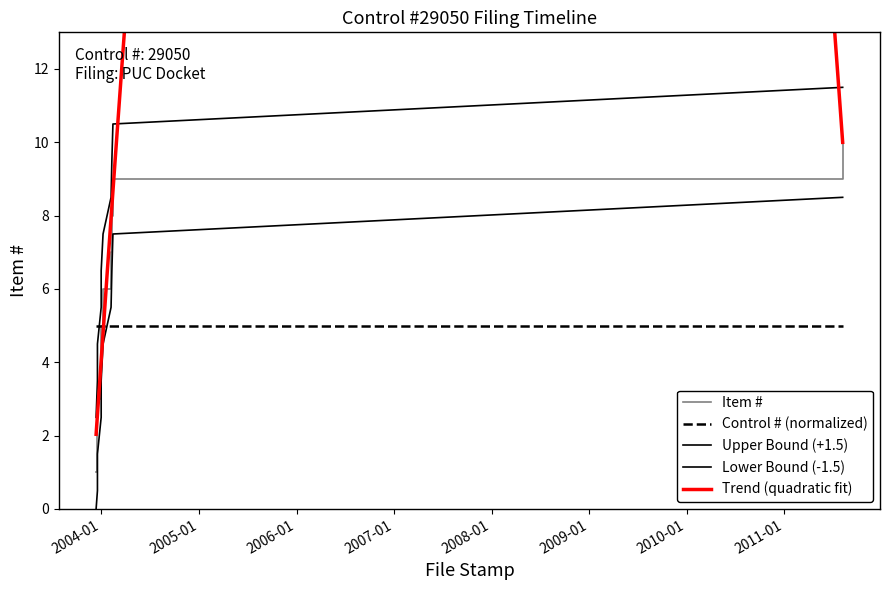

At which label does the data first exceed 6?

2004-02-06